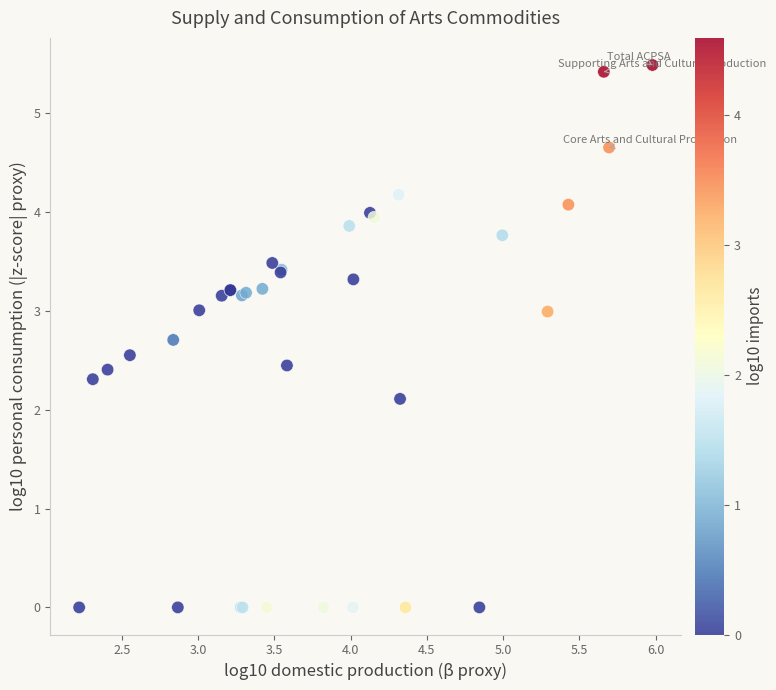

What Y value in the scatter plot is closest to 2?

2.1